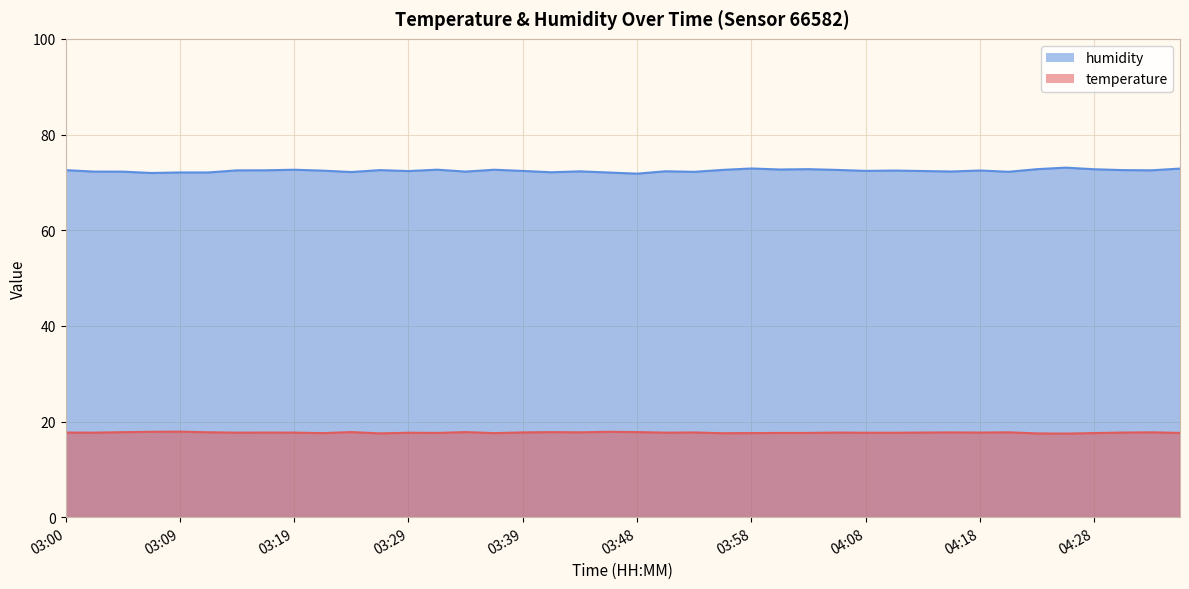

The temperature series shows 7.6 at 04:23. True or false?

False